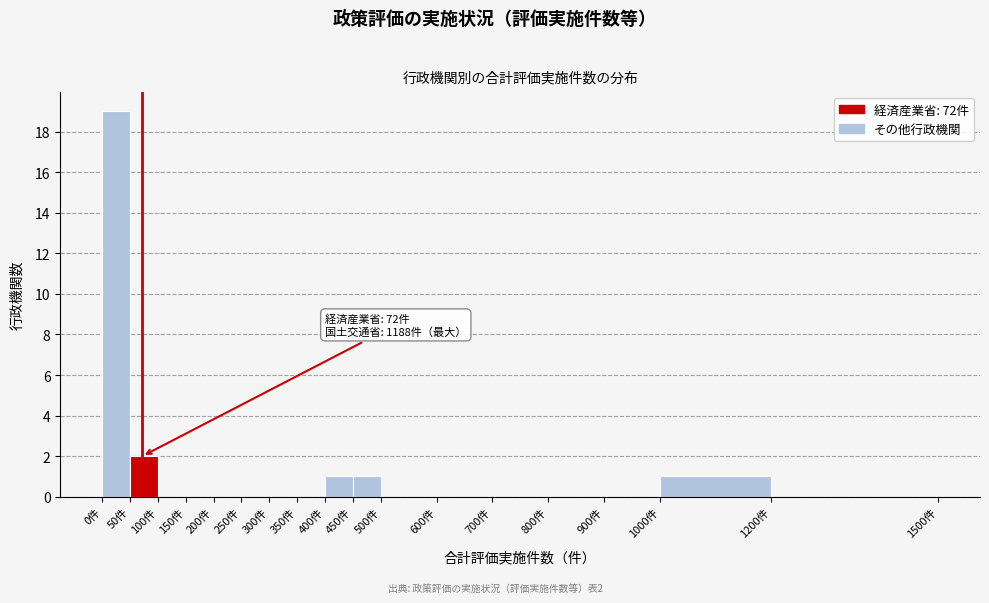

Over which range of the x-axis is the bar tallest?

0 to 50